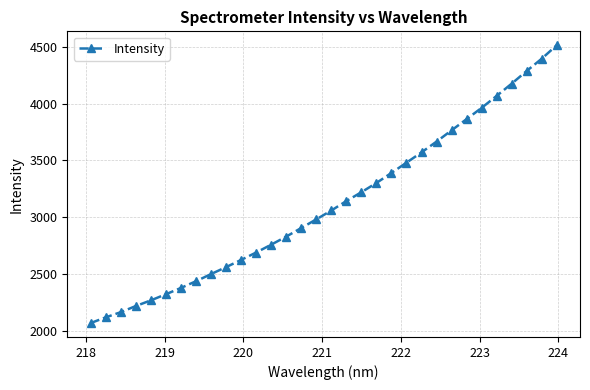

What is the difference between the second highest and second lowest values?

2280.5